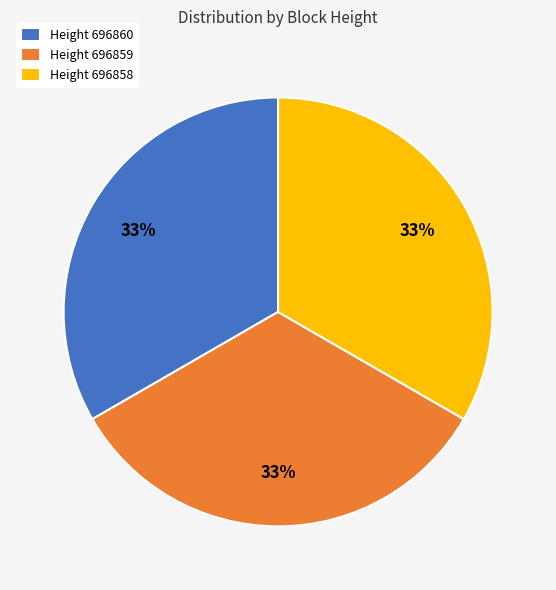

How many slices are in this pie chart?

3